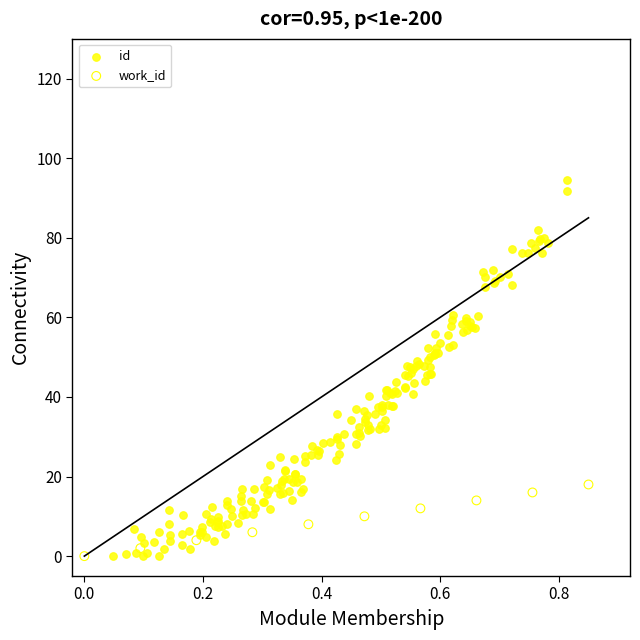

Which series contains the highest Y value?

id